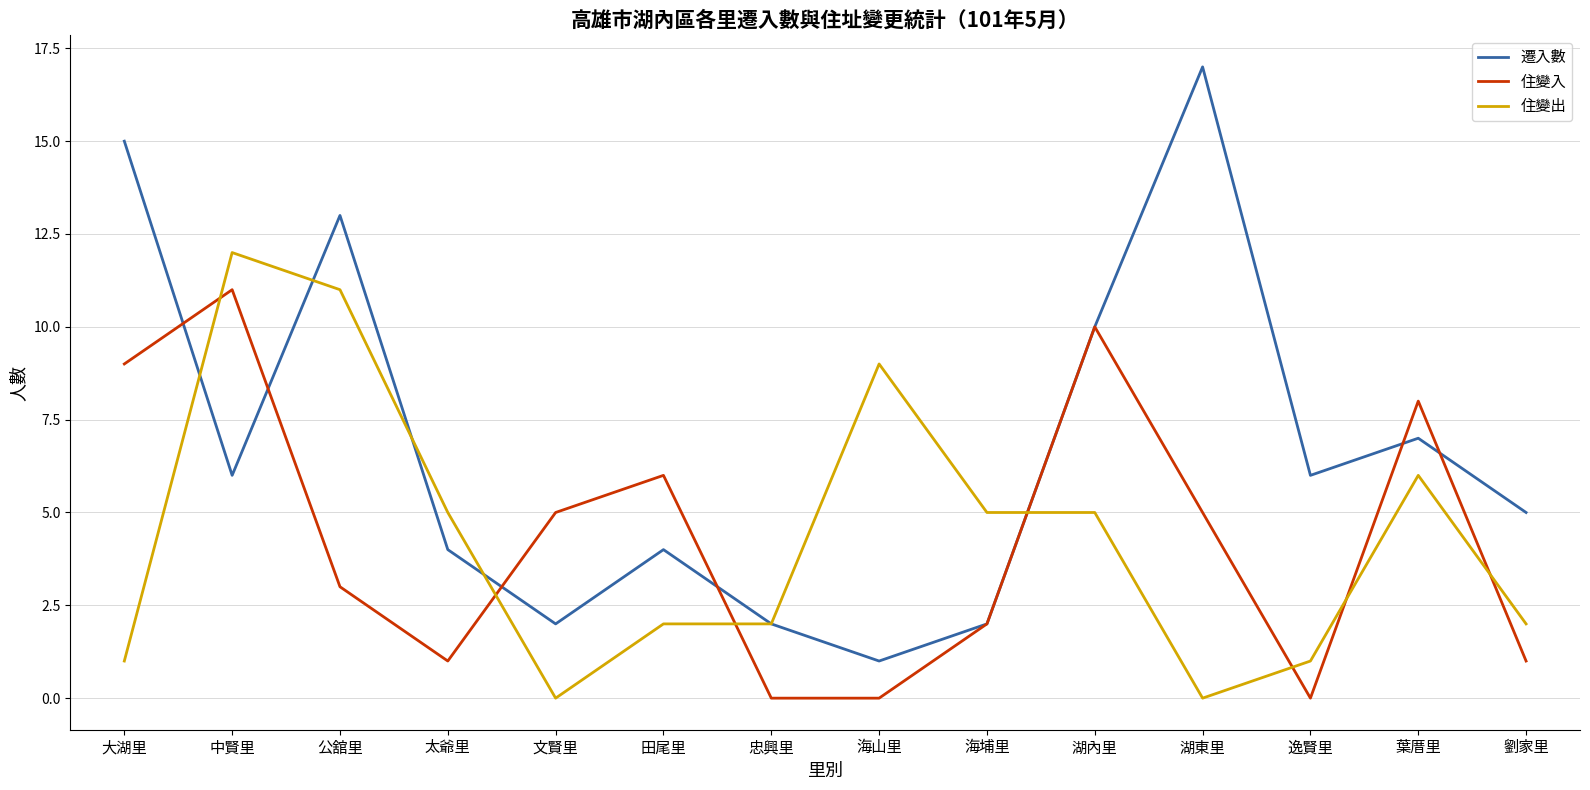

The value of 住變出 at 文賢里 is 0. True or false?

True